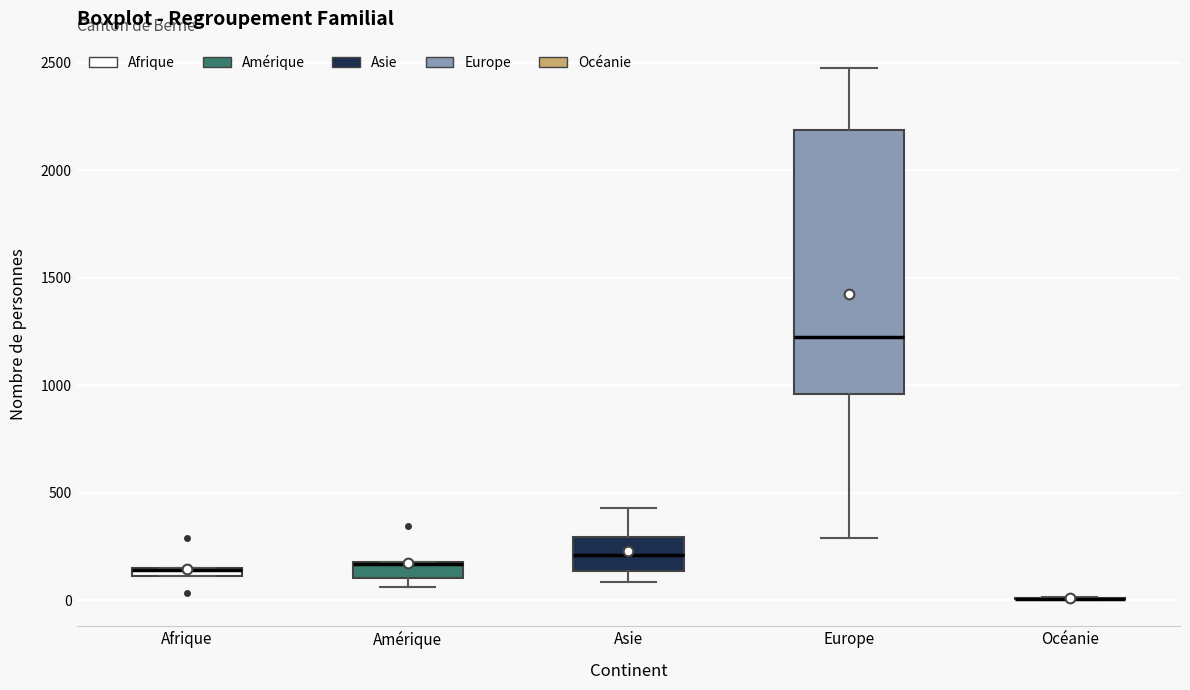

Where is the lower edge of the box for Afrique on the y-axis? The values are not printed on the chart, so give them approximately, as read against the axis.

100